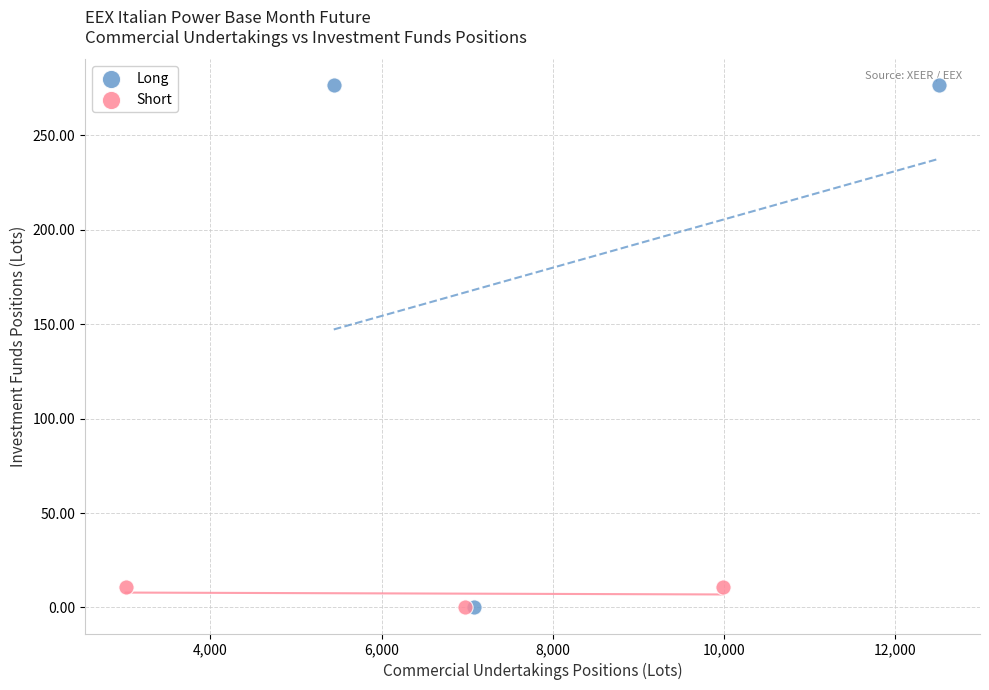

Which series reaches the maximum Y coordinate?

Long